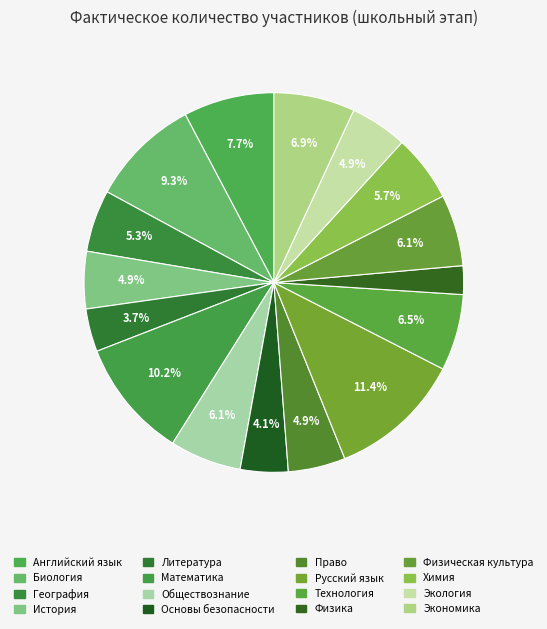

To the nearest percent, what portion does Русский язык represent?

11%